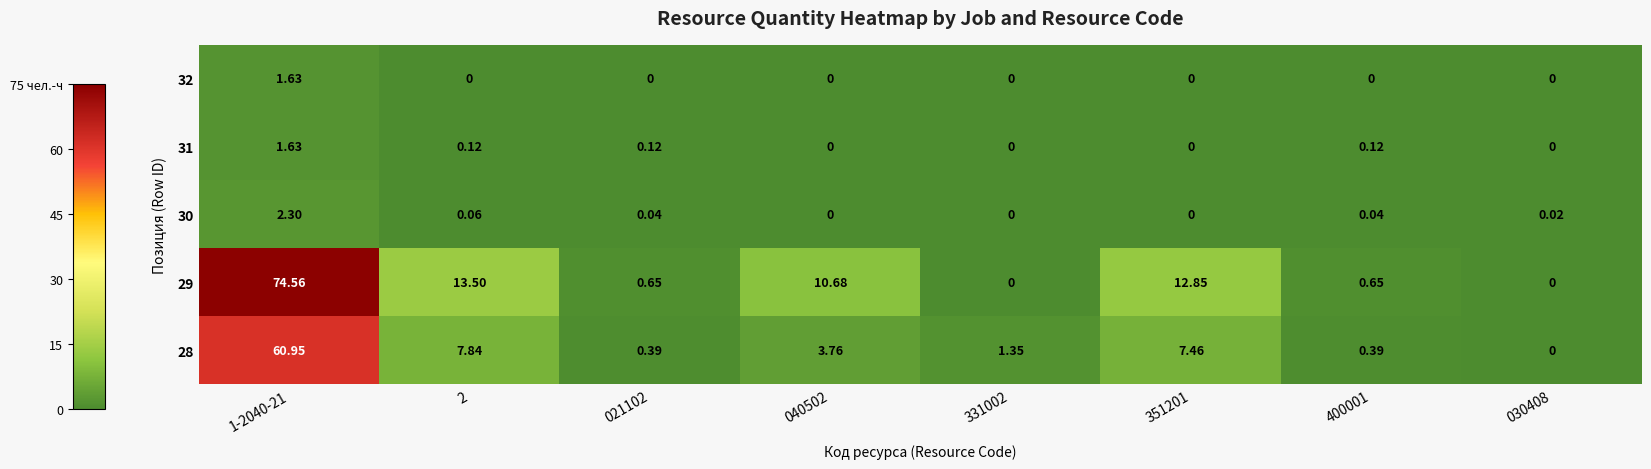

How many series are shown in this chart?

5